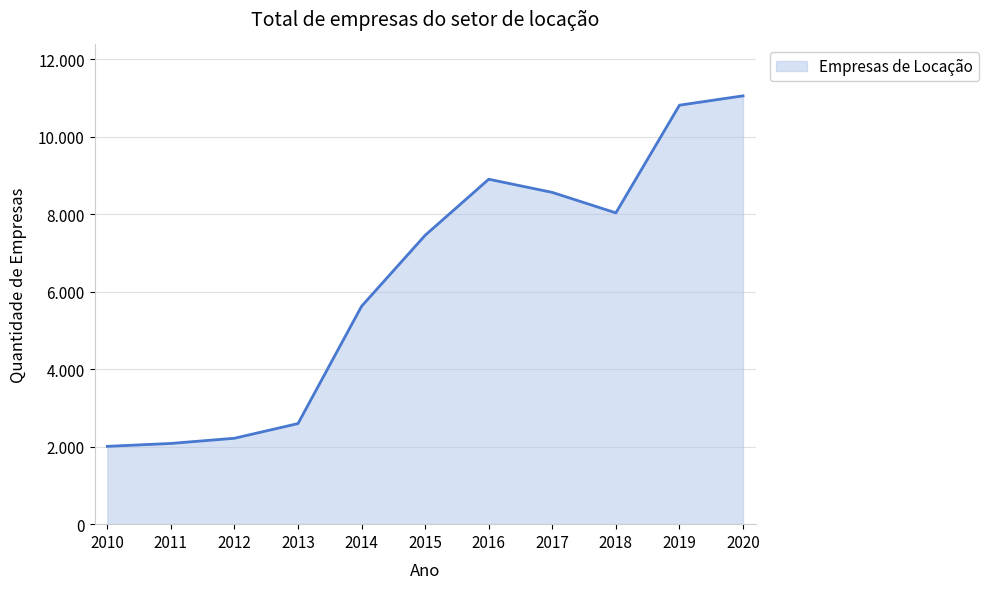

Which has a higher value, 2017 or 2016?

2016